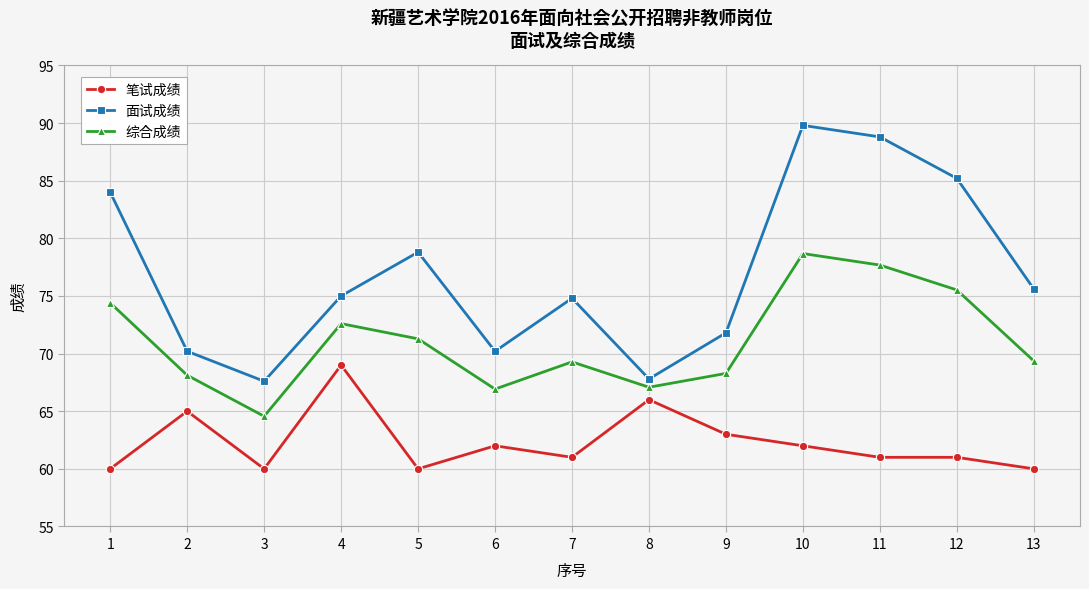

What is the maximum value shown in the chart?

89.8